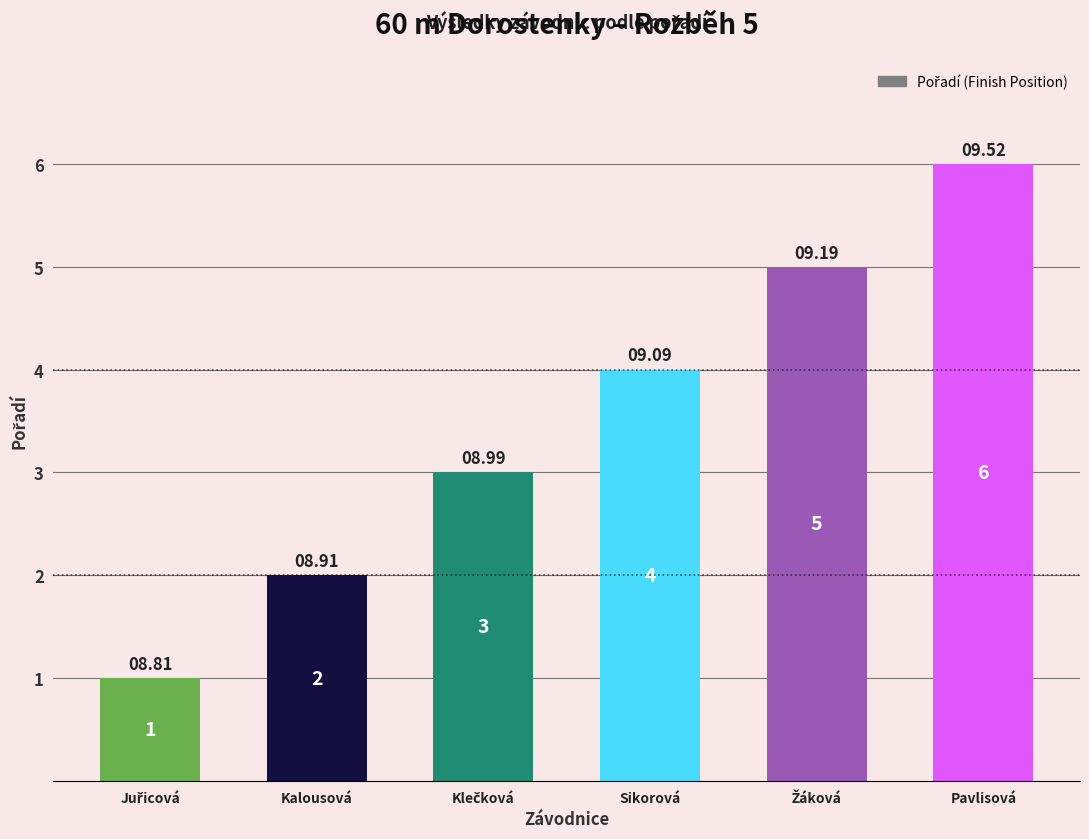

What is the ratio of the value at Kalousová to the value at Pavlisová?

0.3